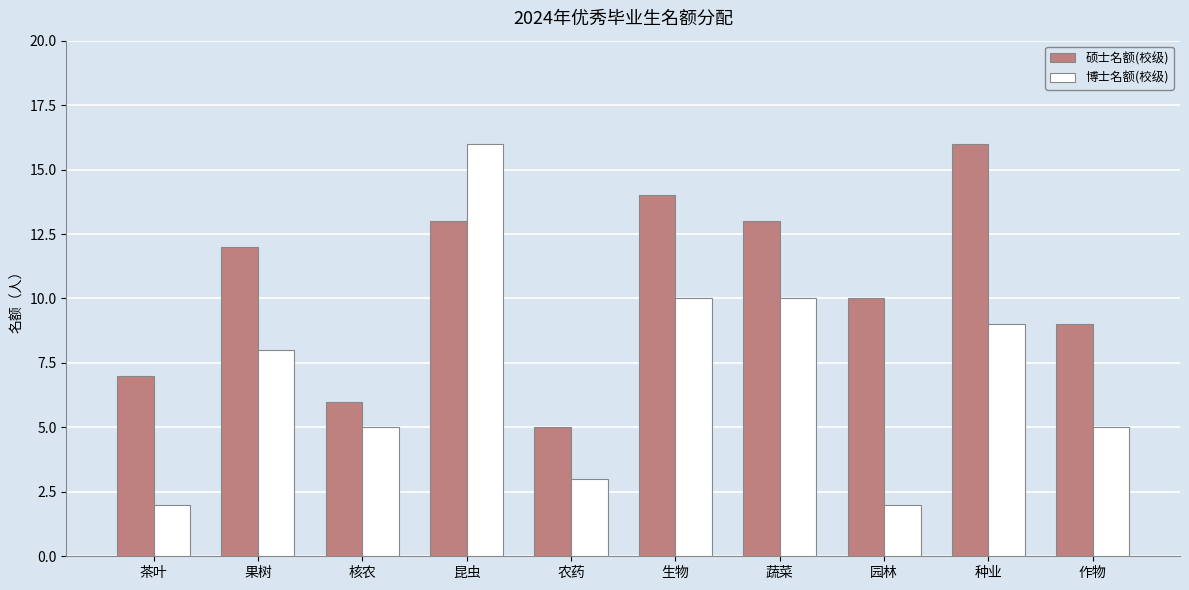

True or false: 硕士名额(校级) has a value of 15 at 作物.

False